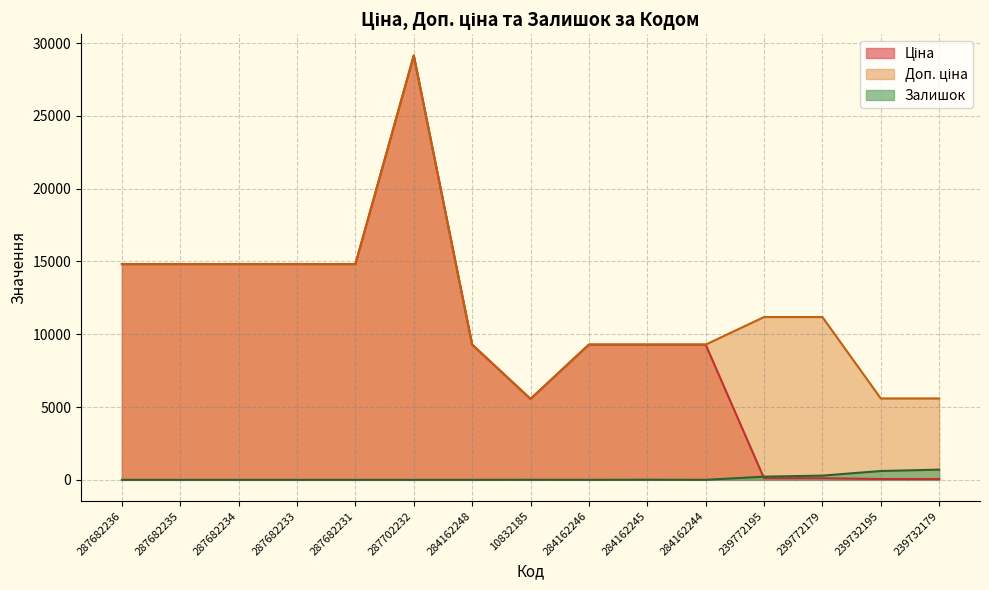

What is the sum of the Доп. ціна values at 284162245 and 287702232?

38442.8